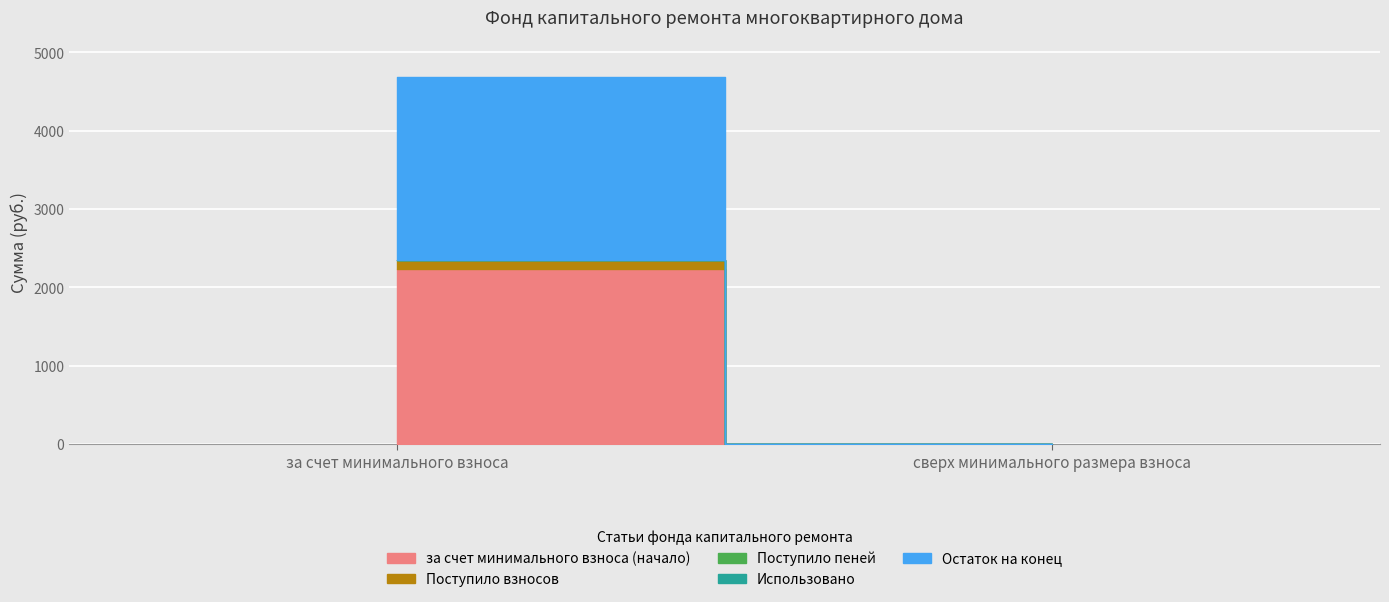

What is the maximum value for за счет минимального взноса (начало)?

2239.9